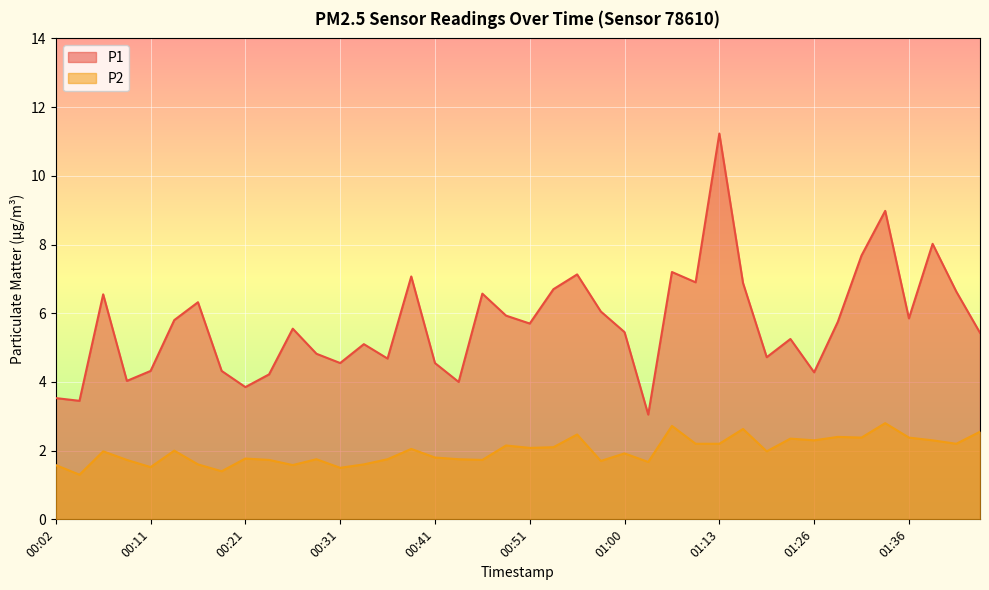

How many distinct data groups are displayed?

2